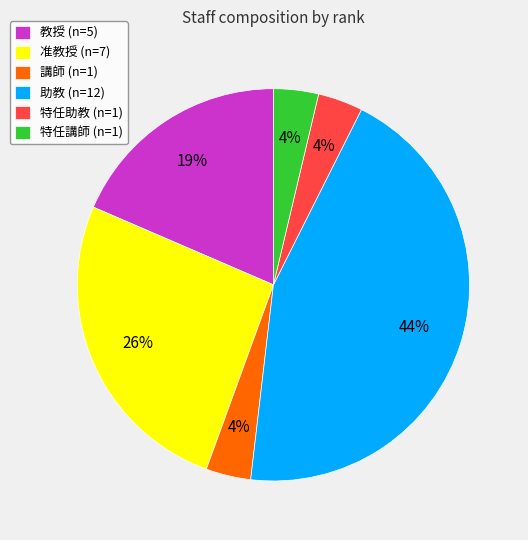

True or false: 教授 accounts for 19% of the total.

True